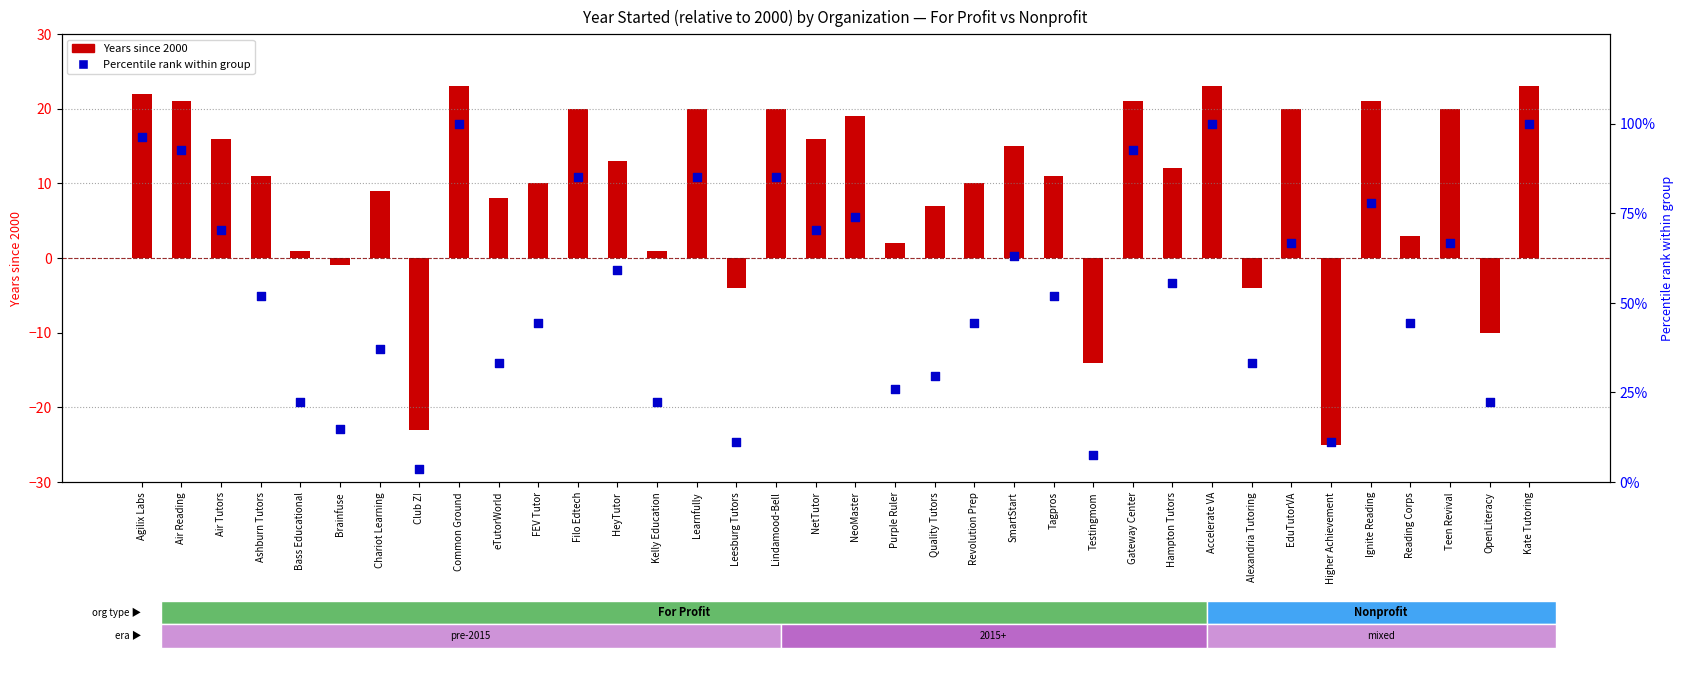

What is the total value across all series at OpenLiteracy?

12.2